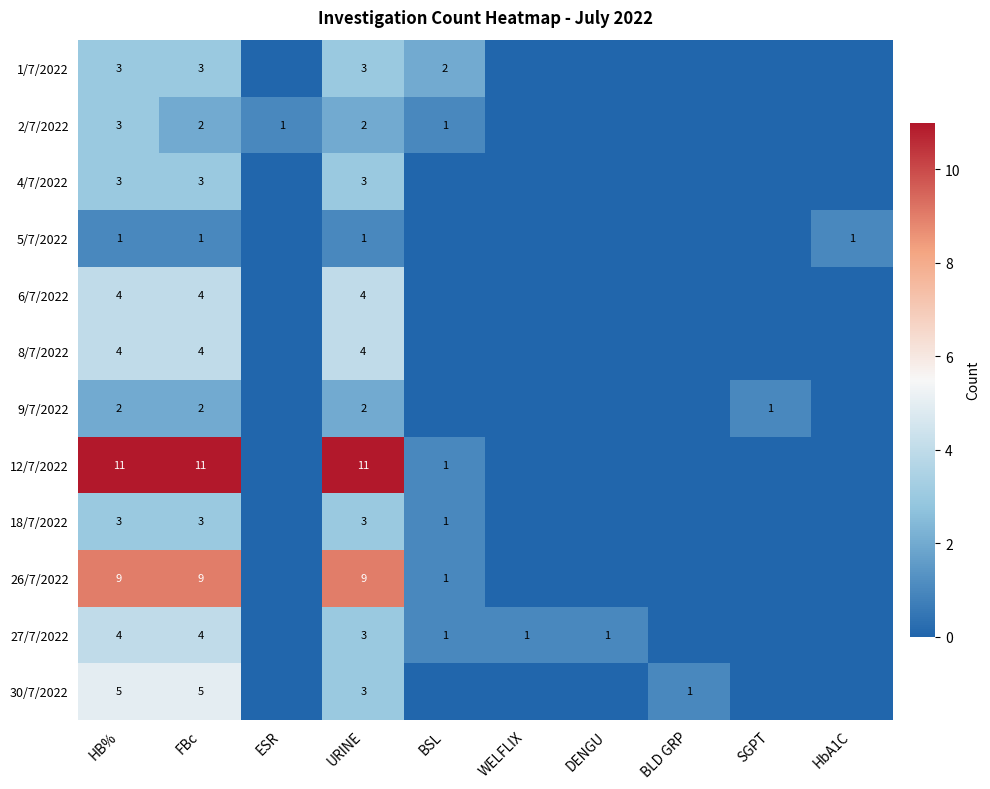

At which label is 6/7/2022 closest to 2?

HB%